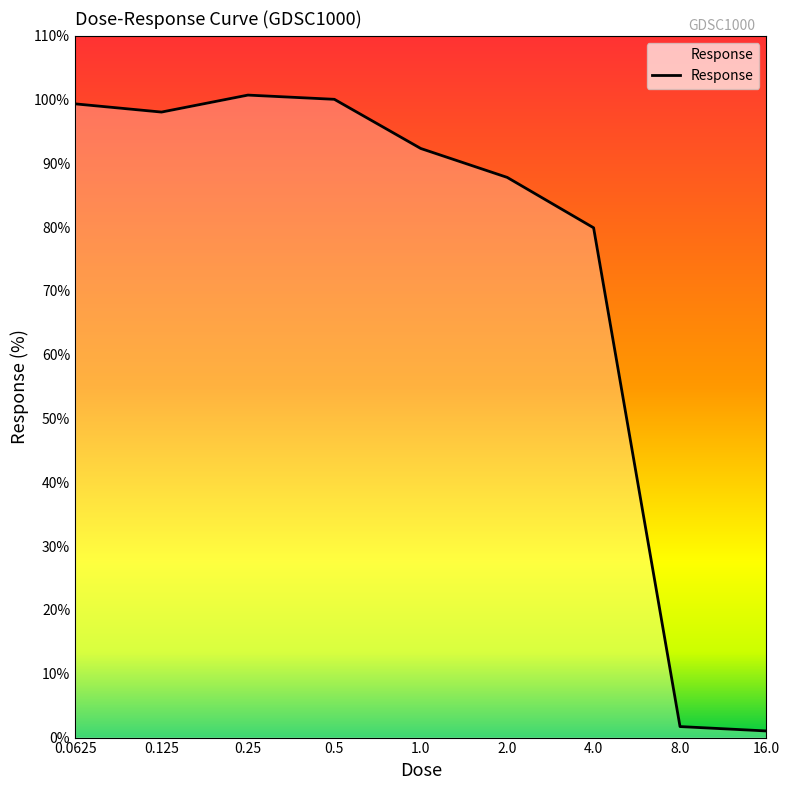

What is the difference between the second highest and second lowest values?

98.3